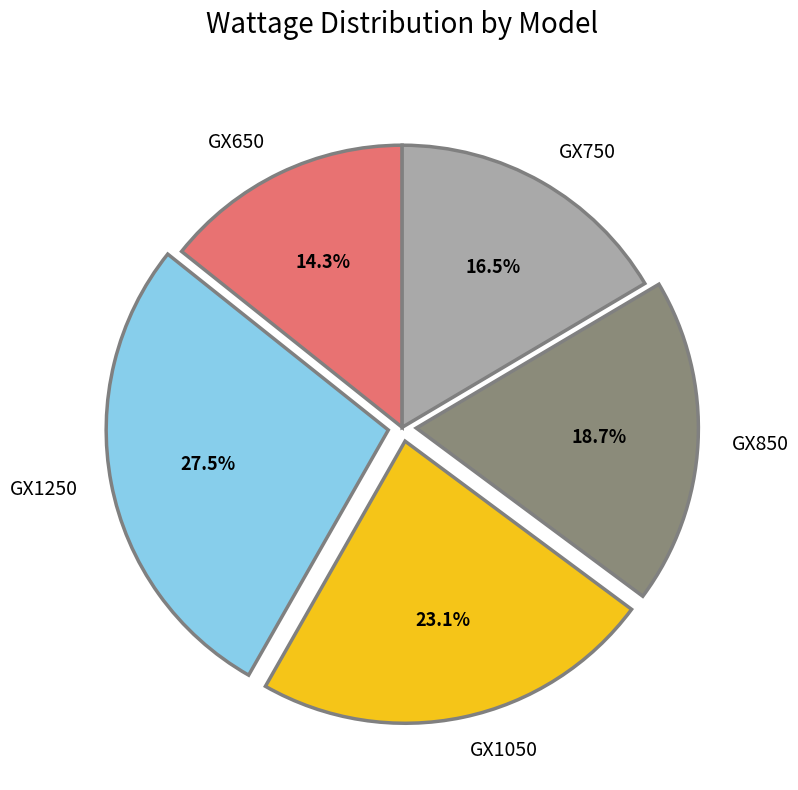

Between GX1250 and GX750, which is larger?

GX1250